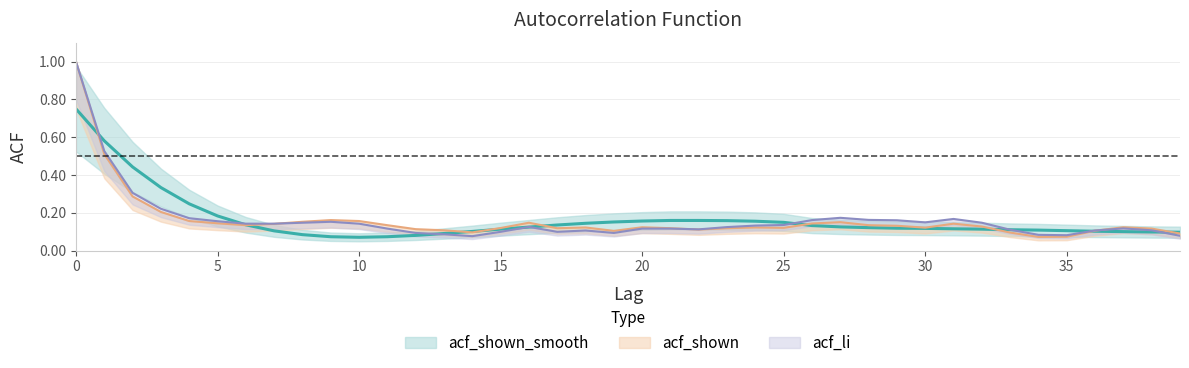

How many times do acf_shown_smooth and acf_shown cross each other?

9